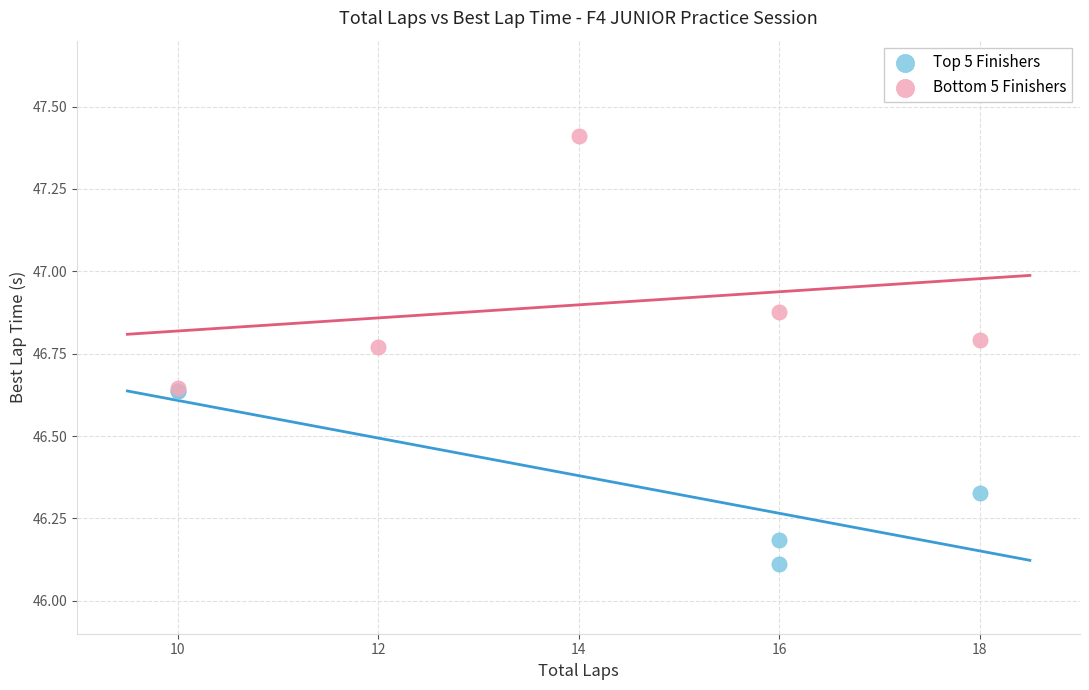

Which series reaches the minimum Y coordinate?

Top 5 Finishers